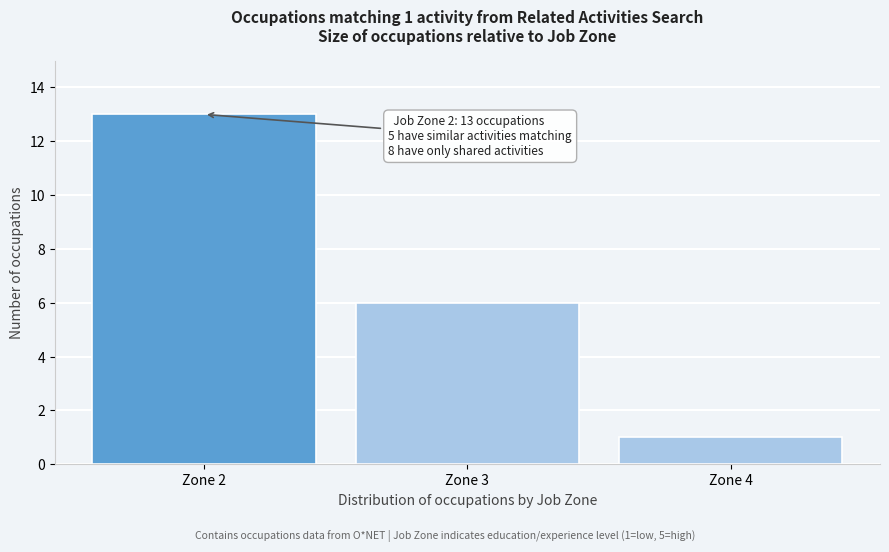

Reading right to left, transcribe all the data shown in this chart.

Zone 4=1	Zone 3=6	Zone 2=13